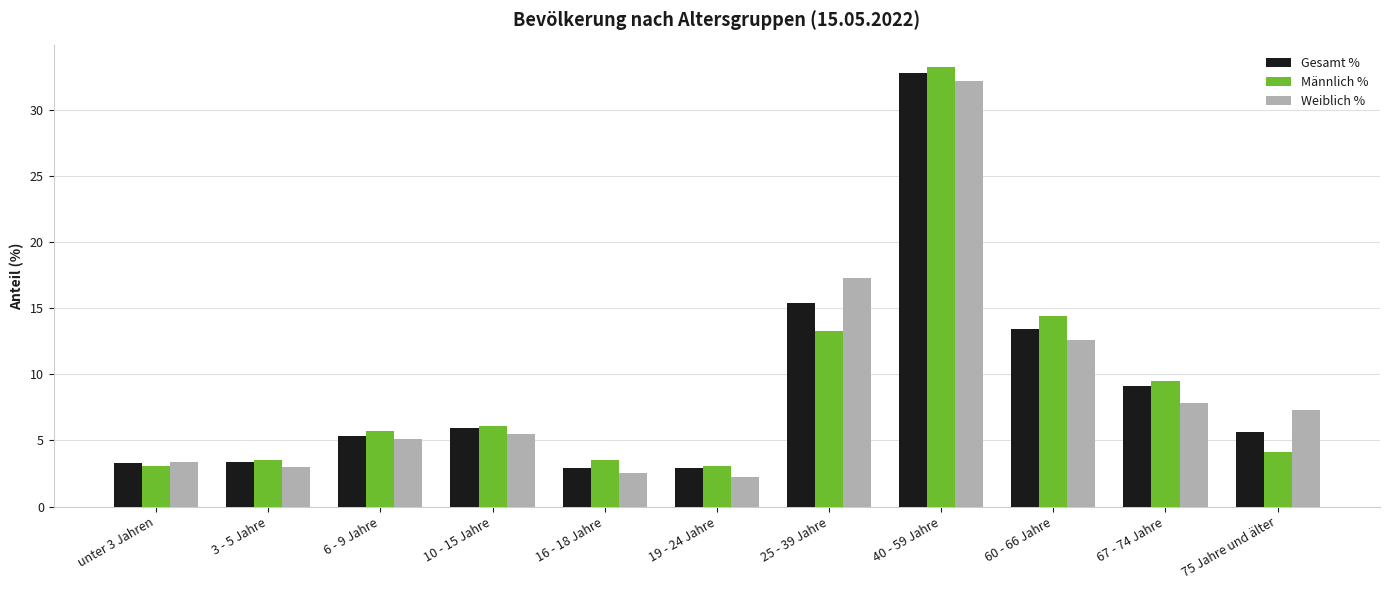

At which category is the sum across all series the highest?

40 - 59 Jahre